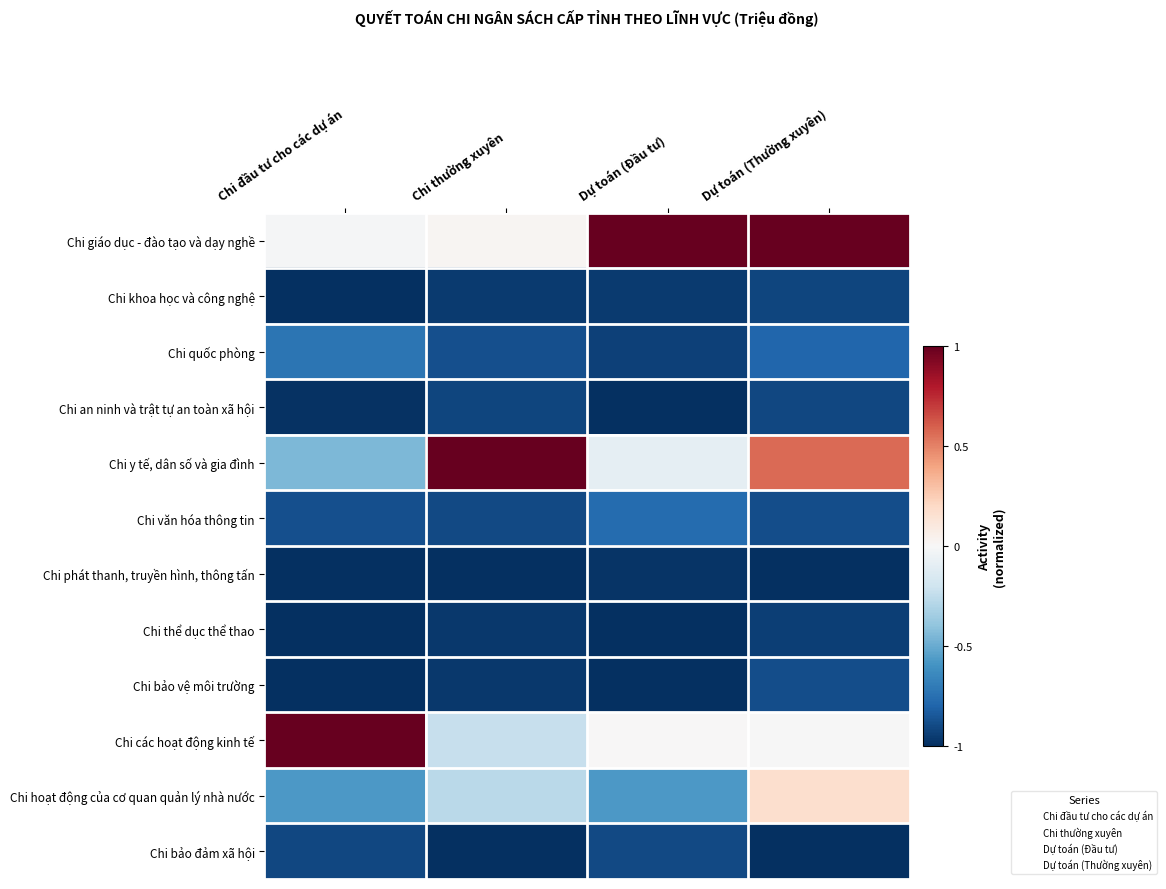

What is the total value across all series at Dự toán (Đầu tư)?

-7.2